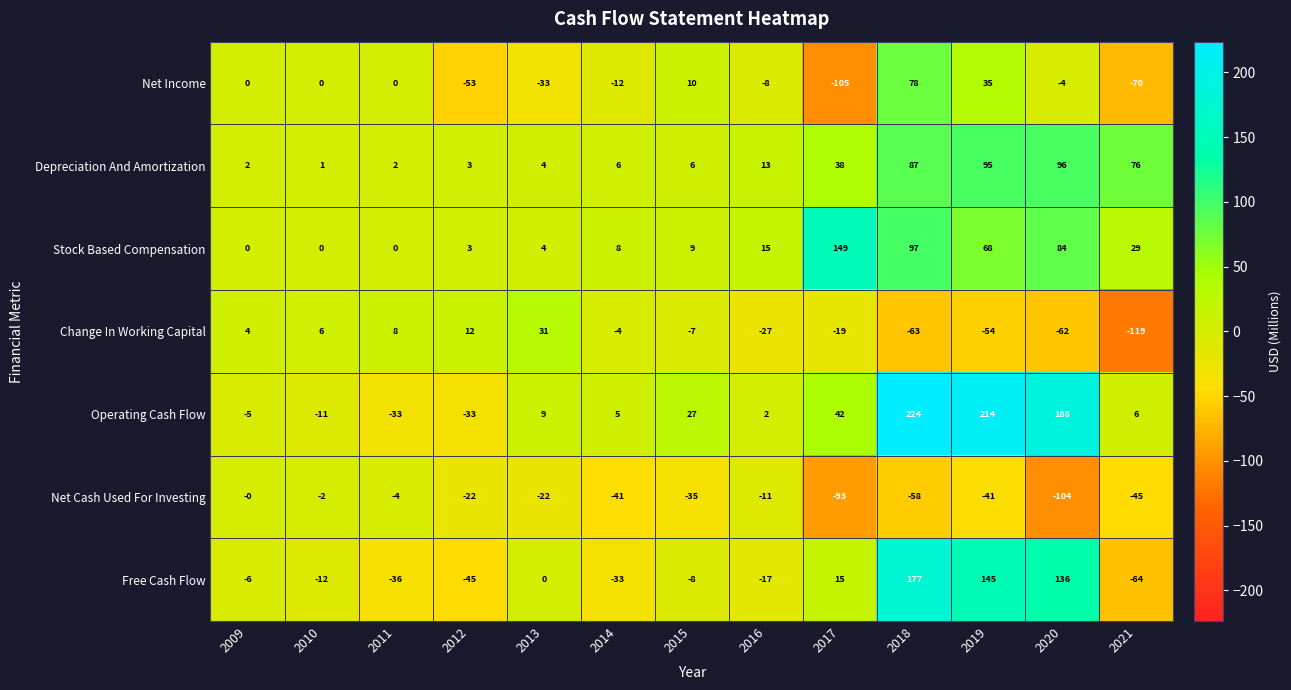

Which series has the widest spread of values?

Operating Cash Flow